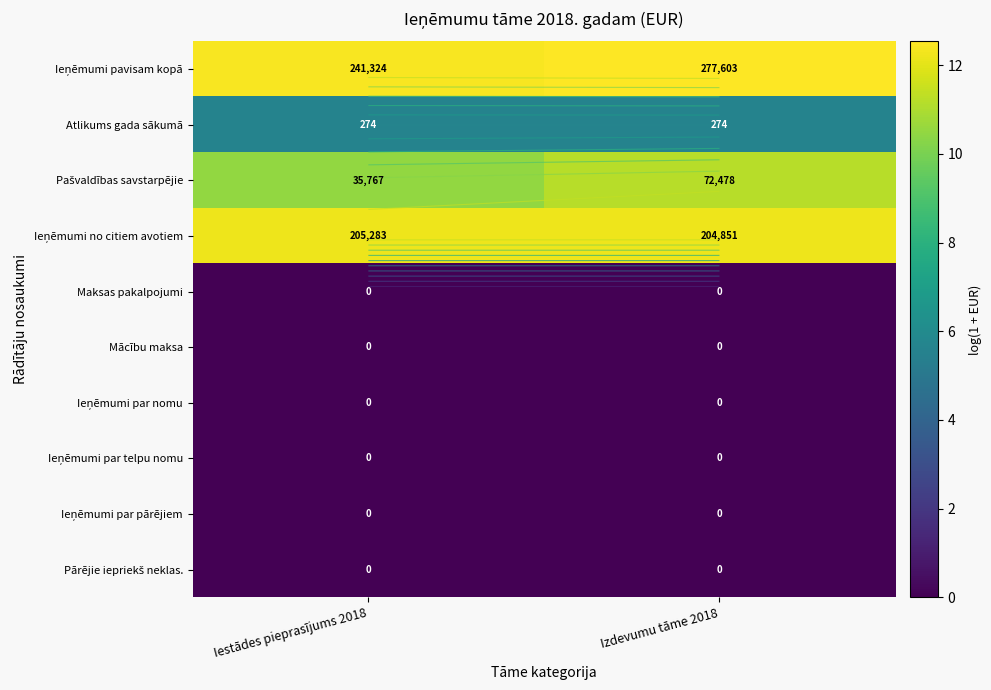

Which category has the highest value across all series?

Izdevumu tāme 2018